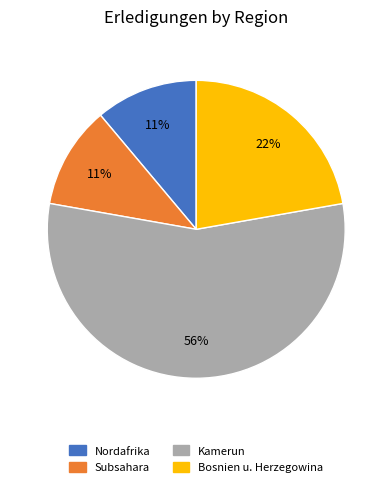

True or false: Nordafrika accounts for 11% of the total.

True